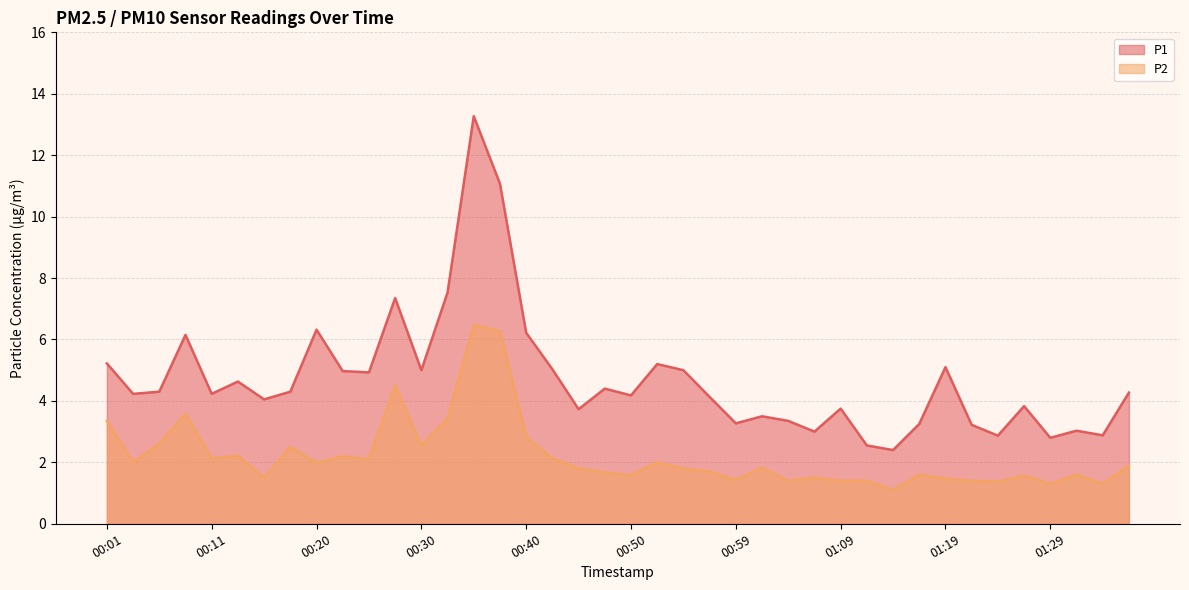

True or false: P2 and P1 cross at least once.

False